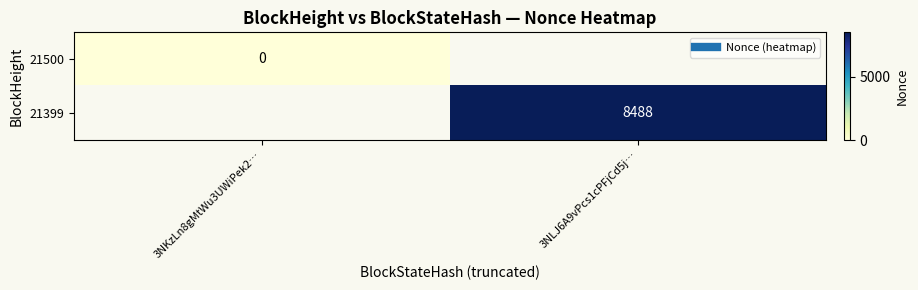

How many categories are shown in the chart?

2